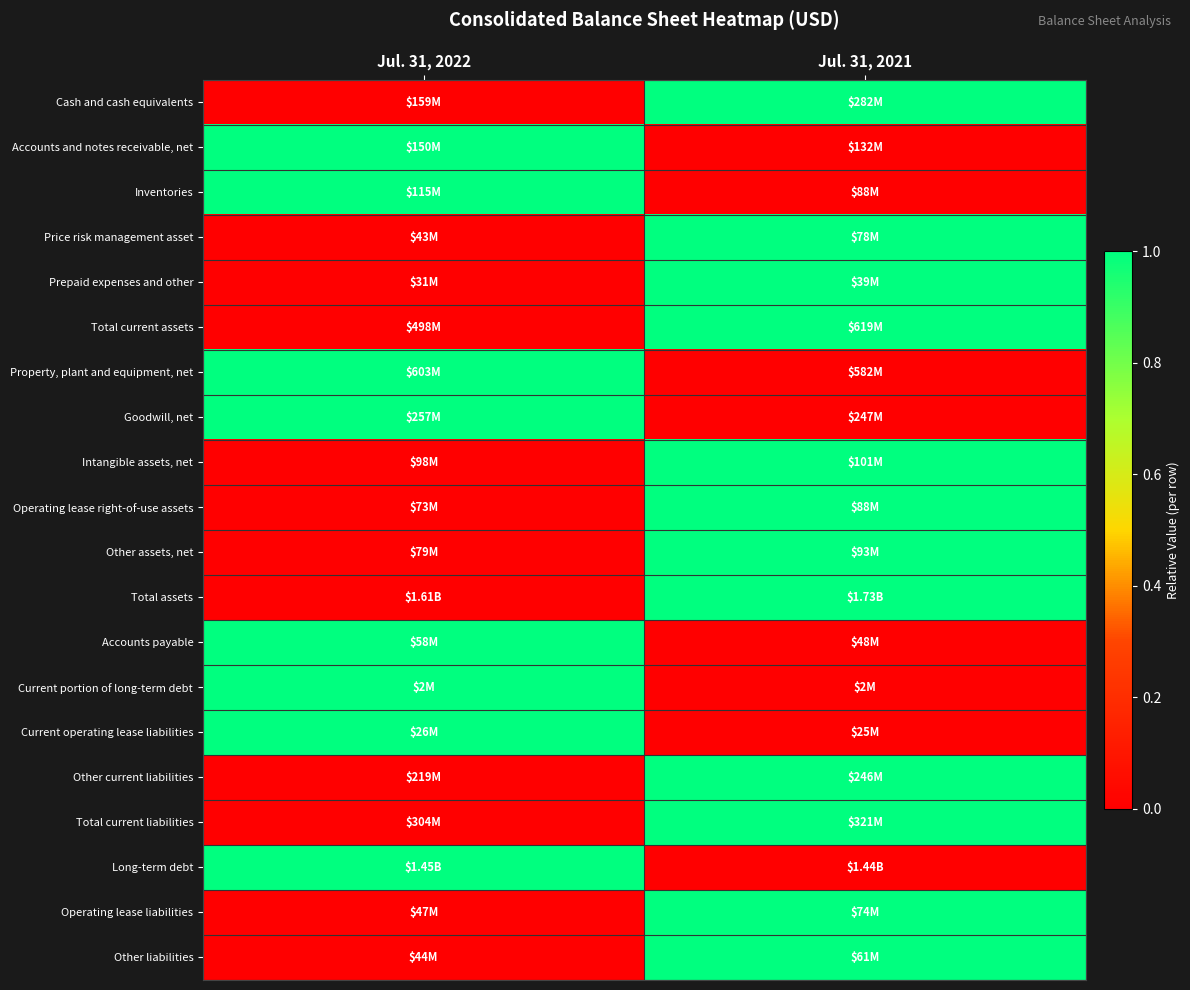

At which category is the sum across all series the highest?

Jul. 31, 2021